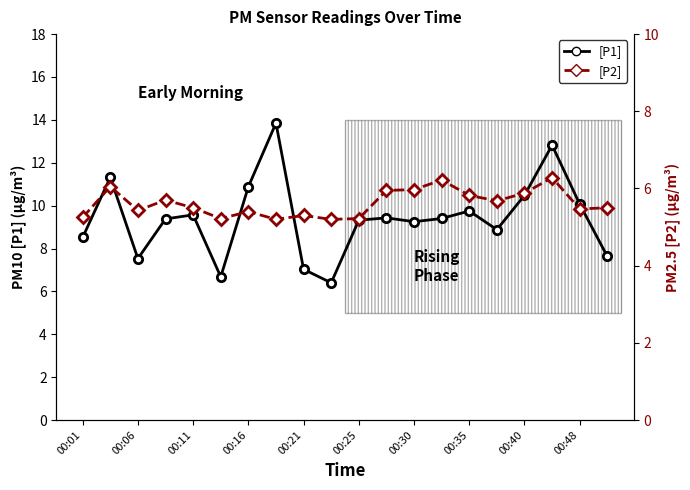

What is the minimum value shown in the chart?

5.2